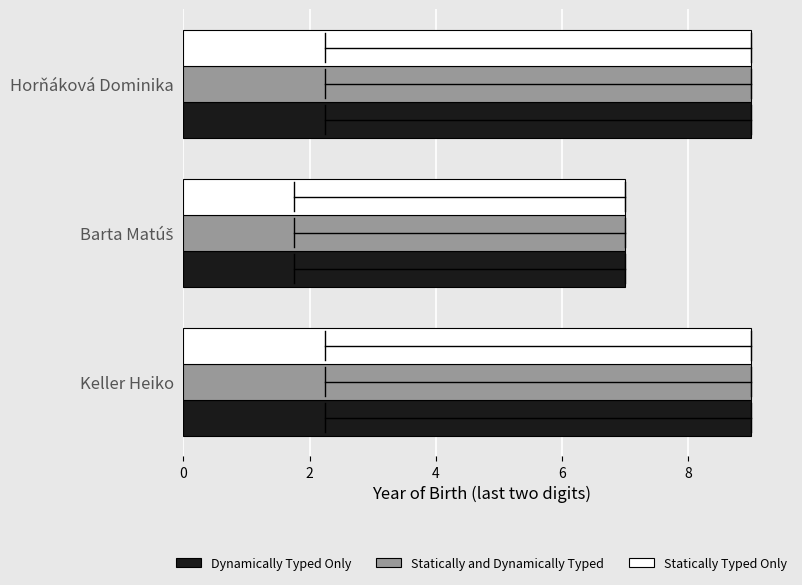

What is the total value across all series at Horňáková Dominika?

27